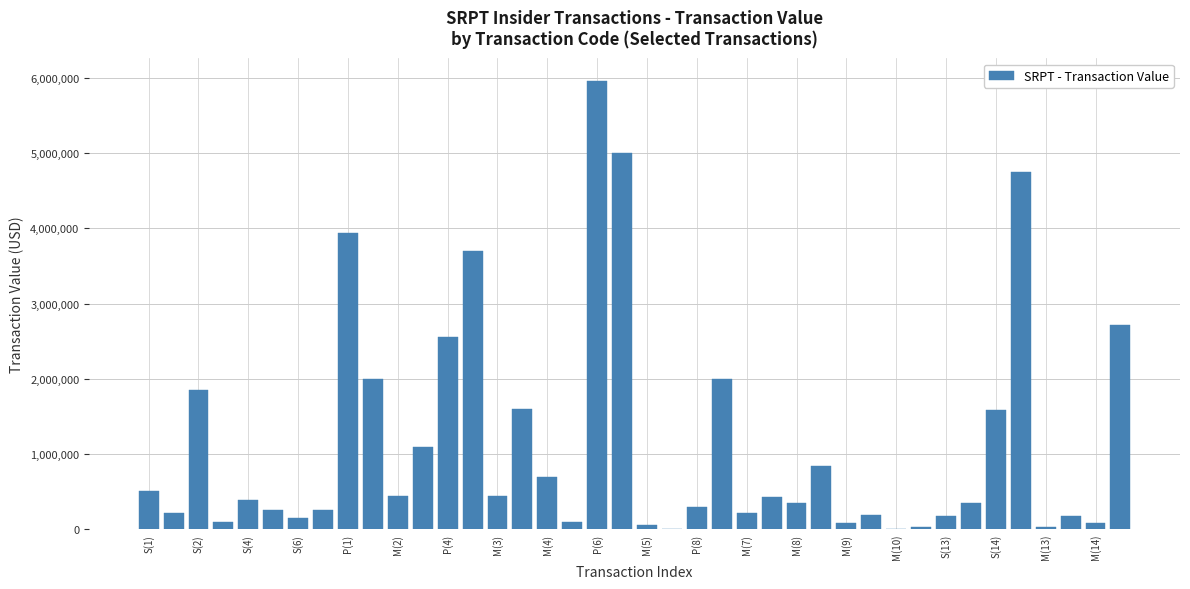

What is the maximum value shown in the chart?

5963124